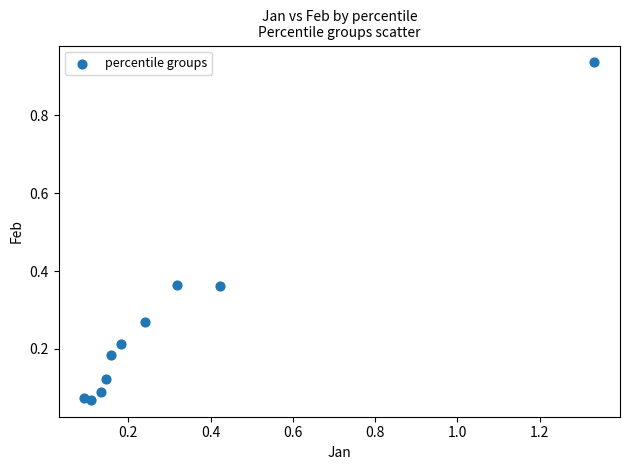

What is the range of X values (max minus min)?

1.2